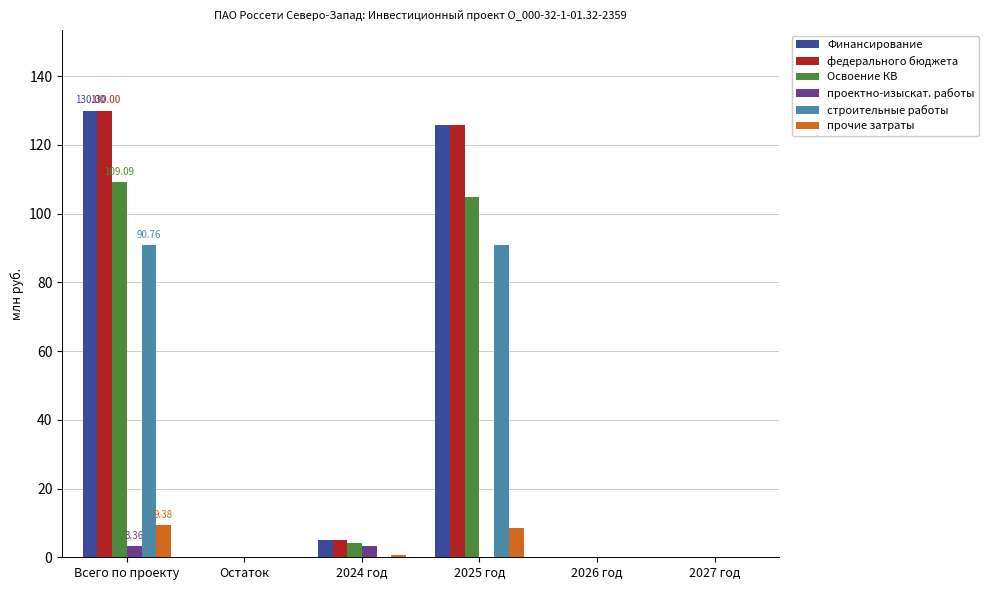

True or false: строительные работы has a value of 90.8 at 2025 год.

True